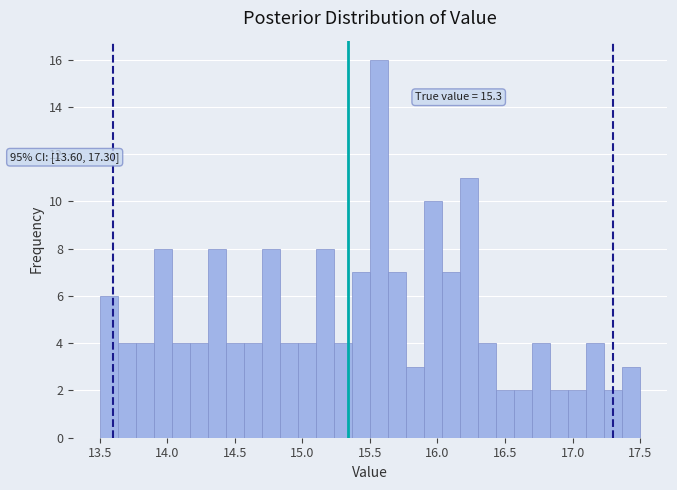

Around what value on the x-axis is the tallest bar? Give the approximate position of its centre, as read against the axis.

15.55